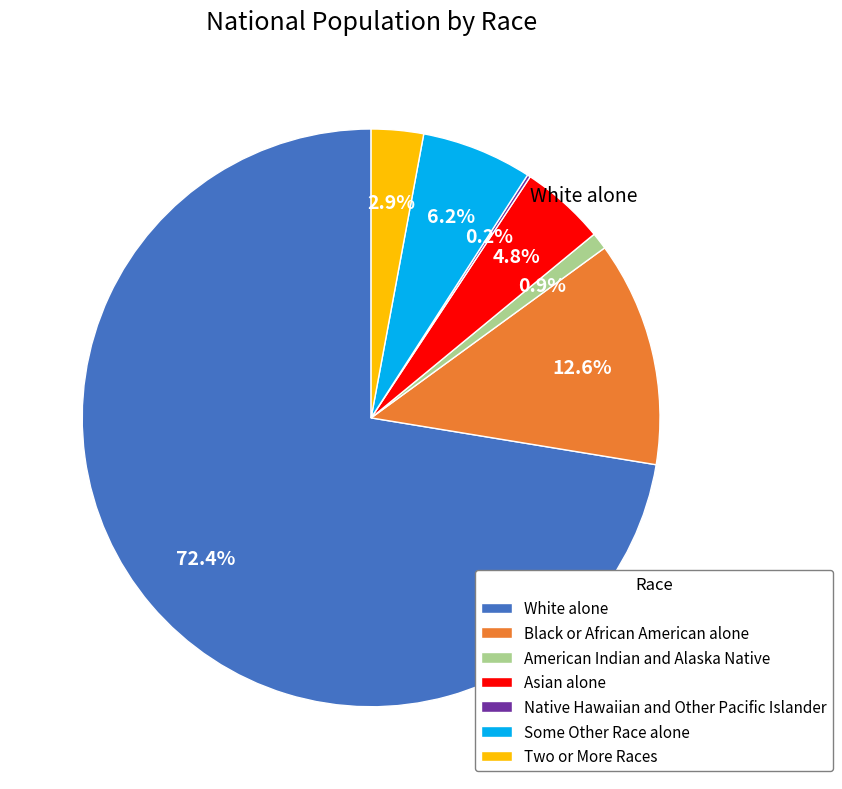

What percentage is NOT represented by Some Other Race alone?

93.8%